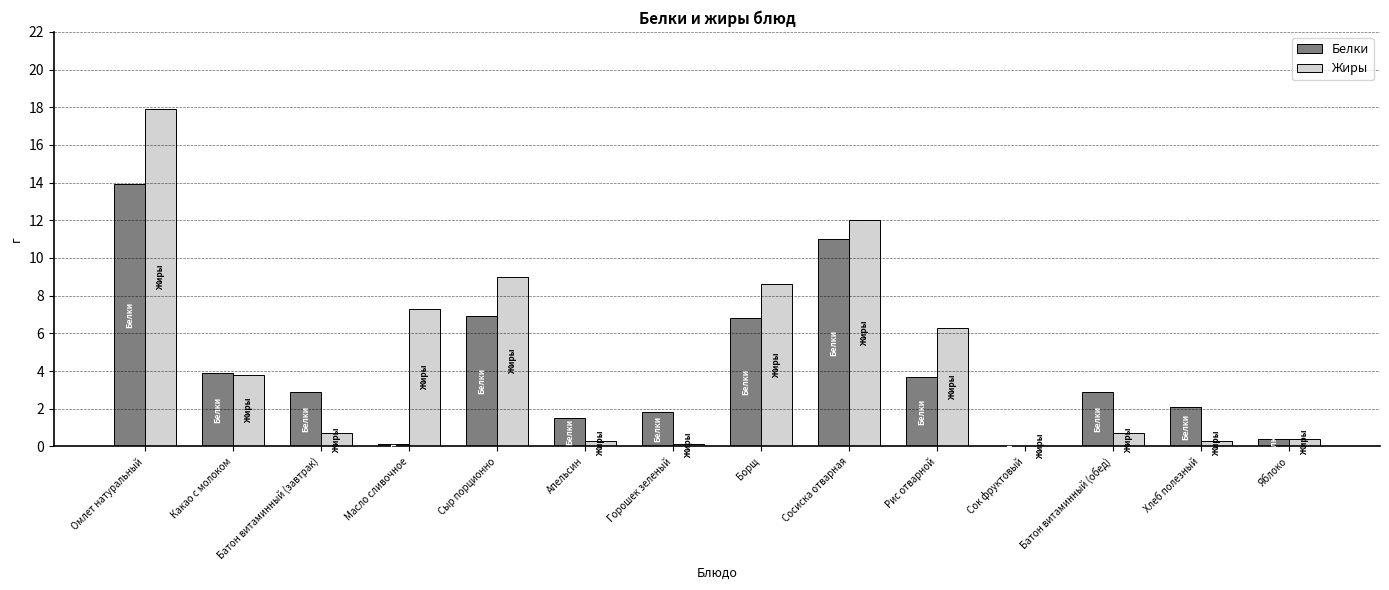

What is the sum of all Белки values?

57.9